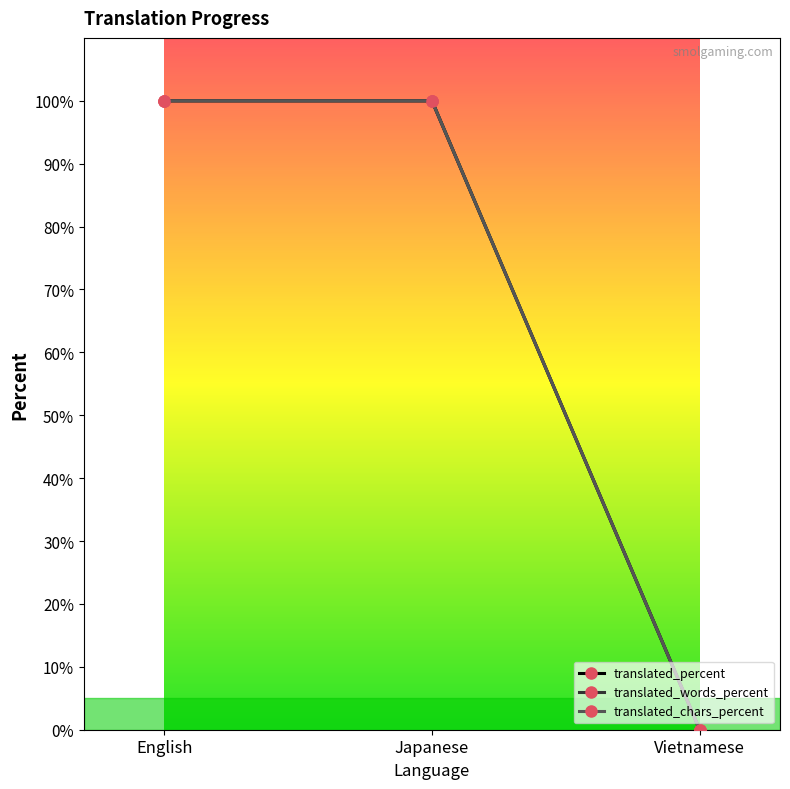

Reading left to right, what are all the values shown in this chart?

translated_percent: 100	100	0
translated_words_percent: 100	100	0
translated_chars_percent: 100	100	0